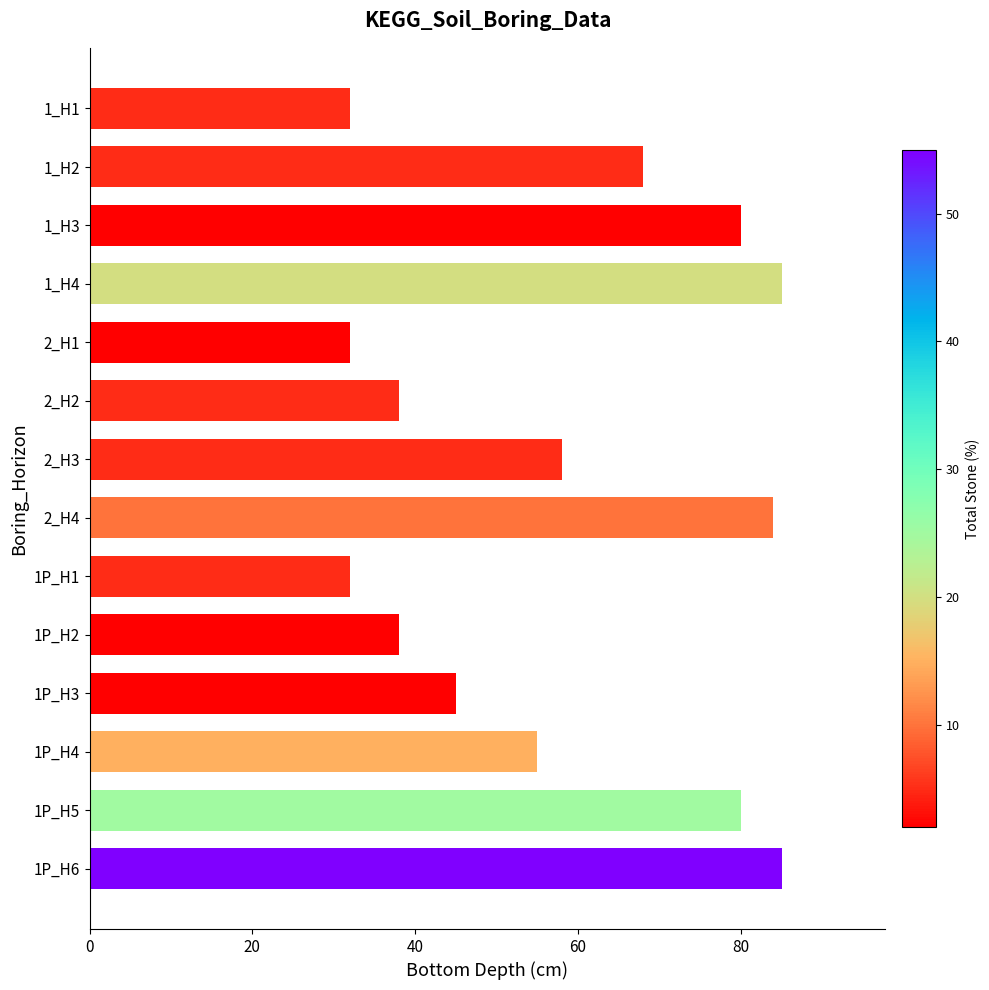

What is the difference between the maximum and minimum values?

53